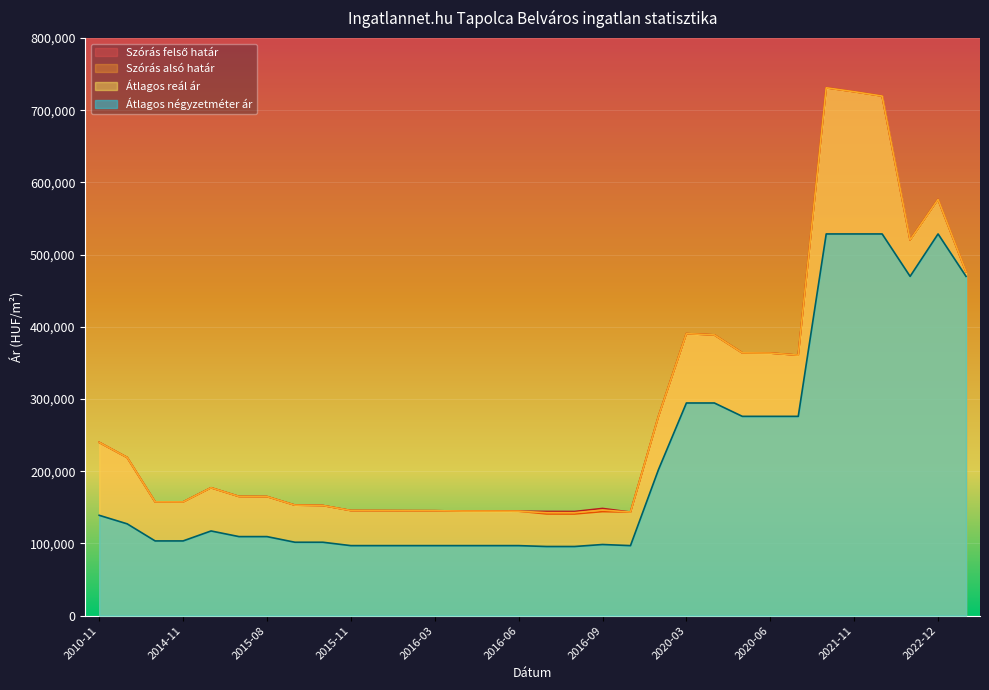

Is the value of Szórás felső határ at 2015-12 greater than the value of Szórás alsó határ at 2015-12?

No